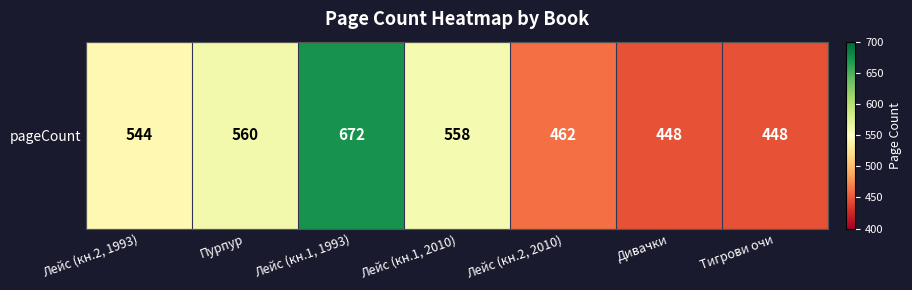

Reading left to right, transcribe all the data shown in this chart.

Лейс (кн.2, 1993)=544	Пурпур=560	Лейс (кн.1, 1993)=672	Лейс (кн.1, 2010)=558	Лейс (кн.2, 2010)=462	Дивачки=448	Тигрови очи=448